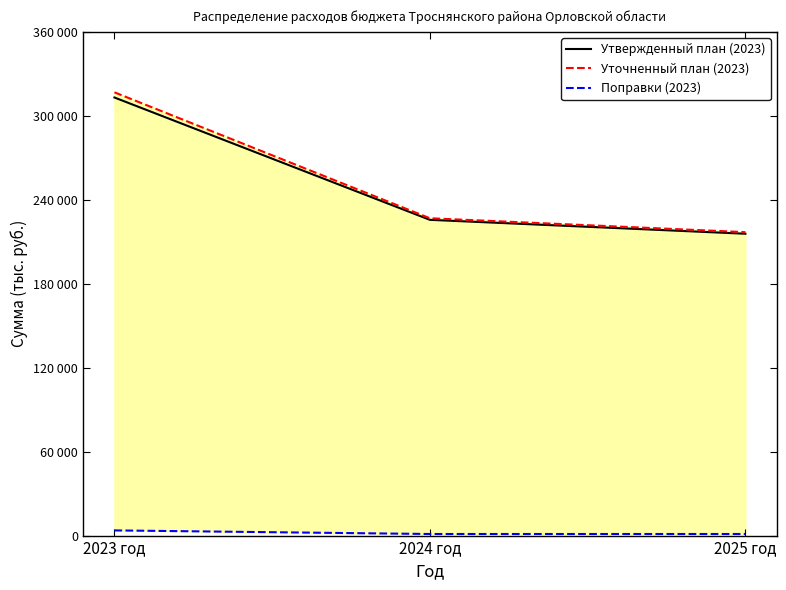

Rank the series at 2024 год from highest to lowest value.

Уточненный план (2023), Утвержденный план (2023), Поправки (2023)